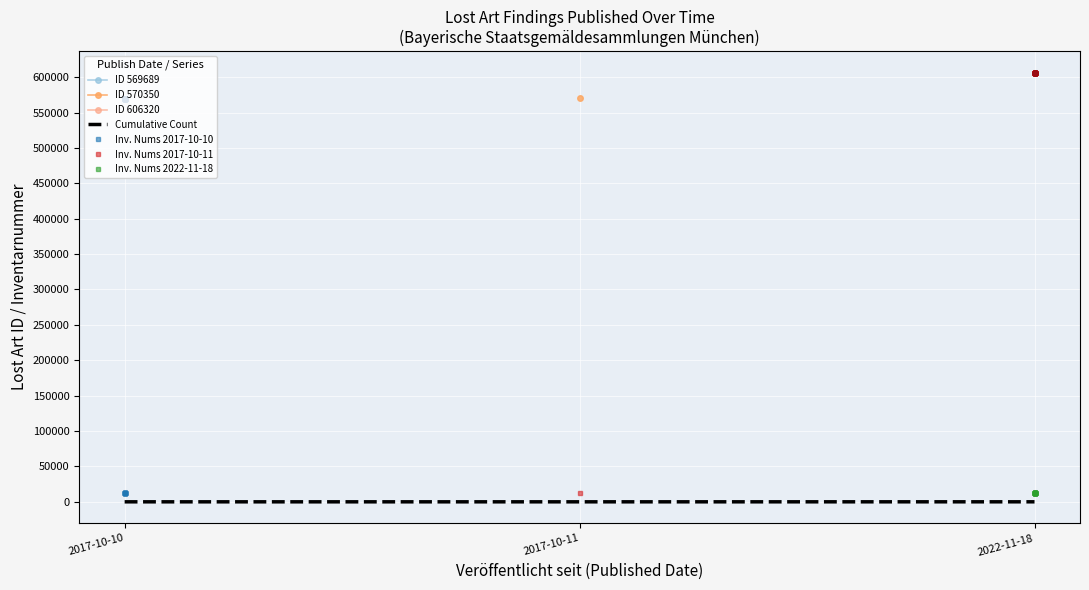

How many data points does each series have?

3